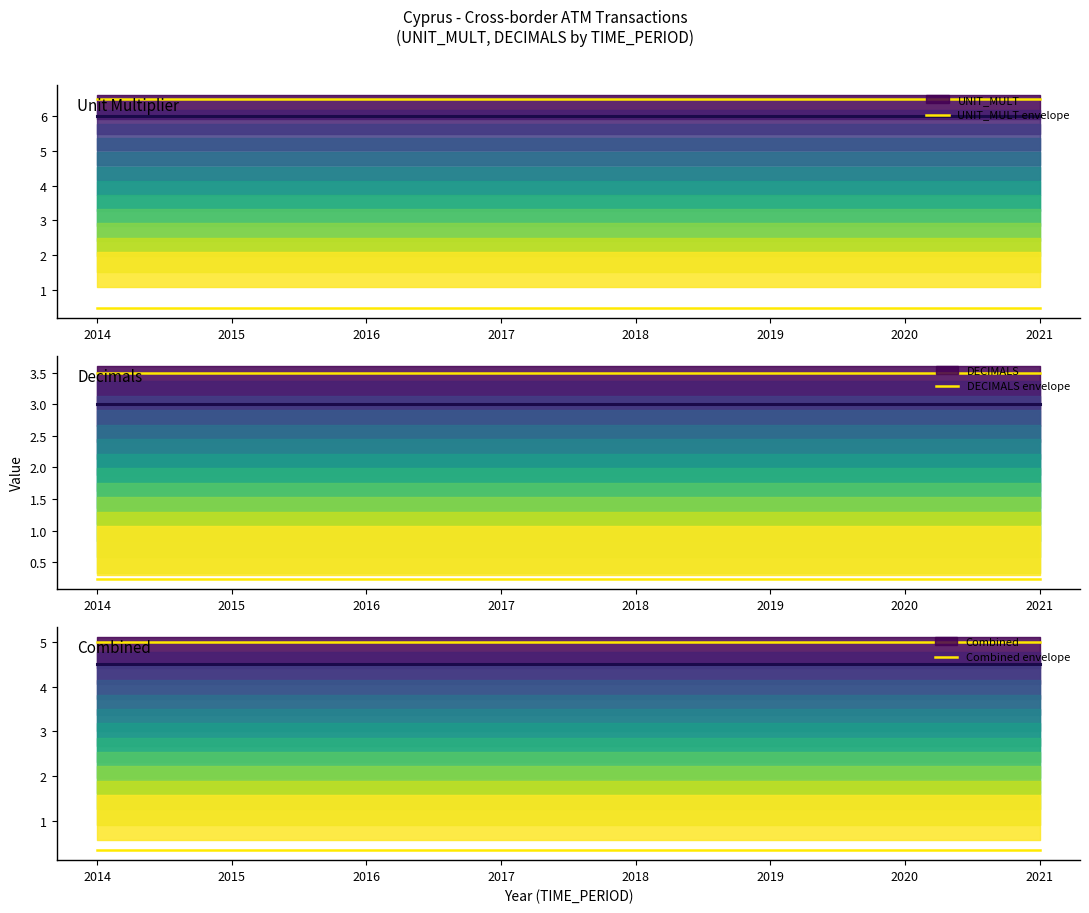

Rank the series by their maximum value, from lowest to highest.

DECIMALS envelope, Combined envelope, UNIT_MULT envelope